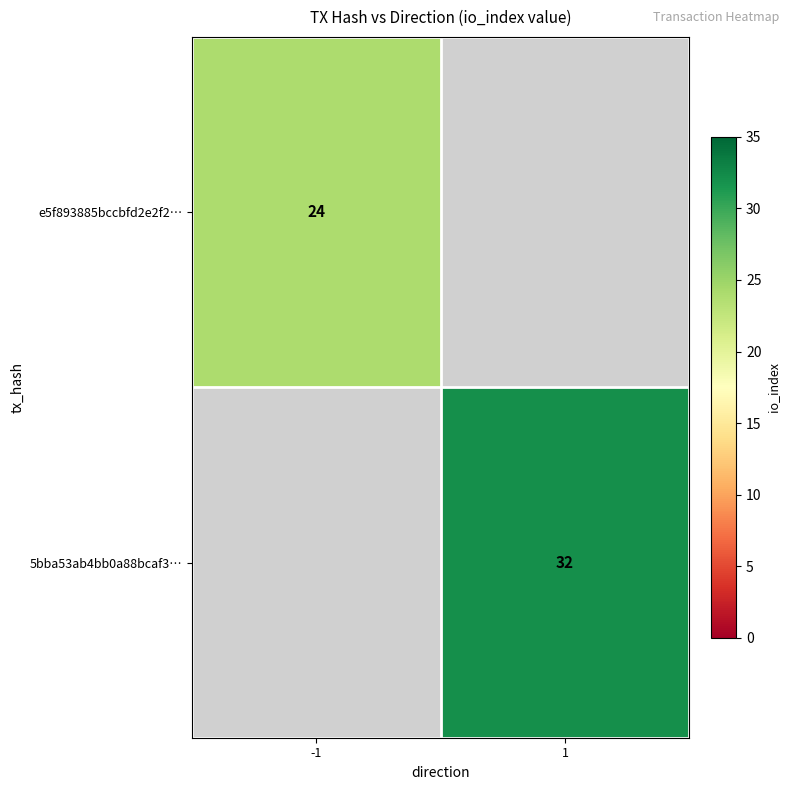

At how many categories does at least one series exceed 25?

1